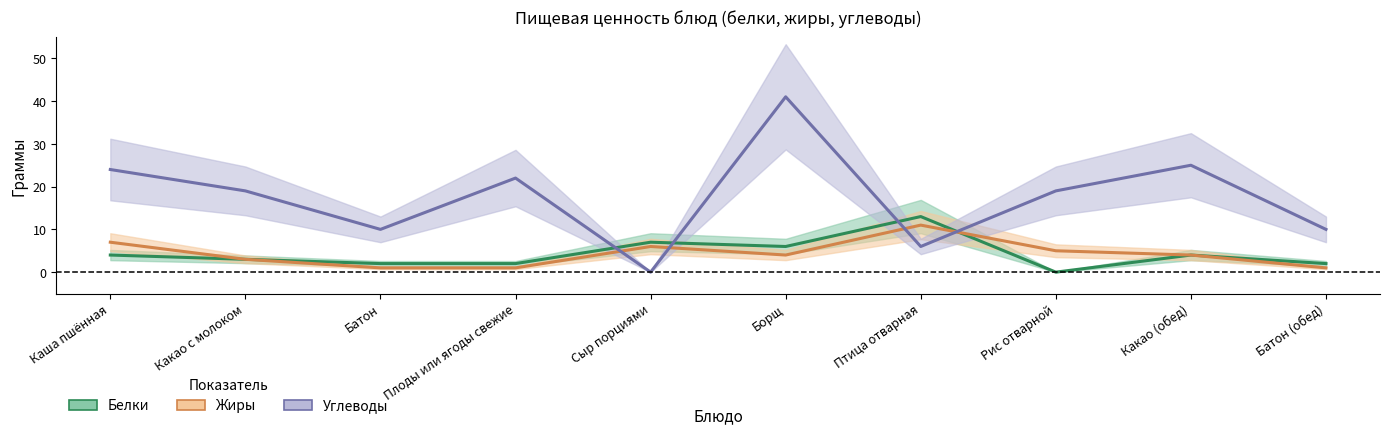

What is the difference between the second highest and minimum values in the Углеводы series?

25